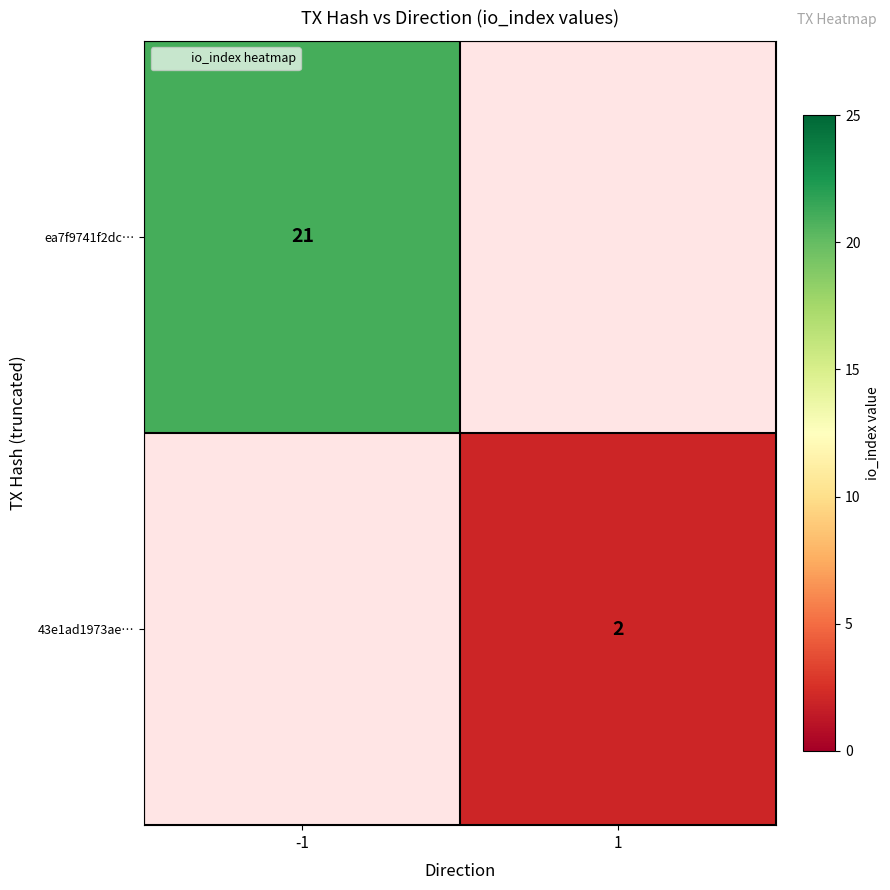

List the series in order of their overall mean, highest first.

ea7f9741f2dc…, 43e1ad1973ae…